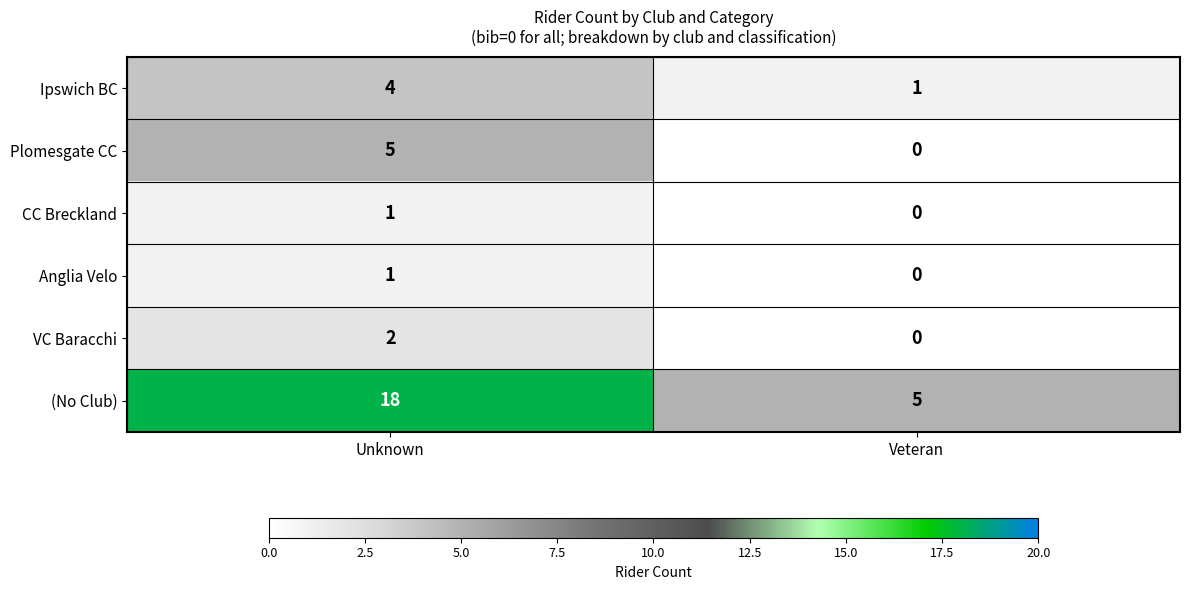

Reading left to right, list all the values displayed in this chart.

Ipswich BC: Unknown=4	Veteran=1
Plomesgate CC: Unknown=5	Veteran=0
CC Breckland: Unknown=1	Veteran=0
Anglia Velo: Unknown=1	Veteran=0
VC Baracchi: Unknown=2	Veteran=0
(No Club): Unknown=18	Veteran=5